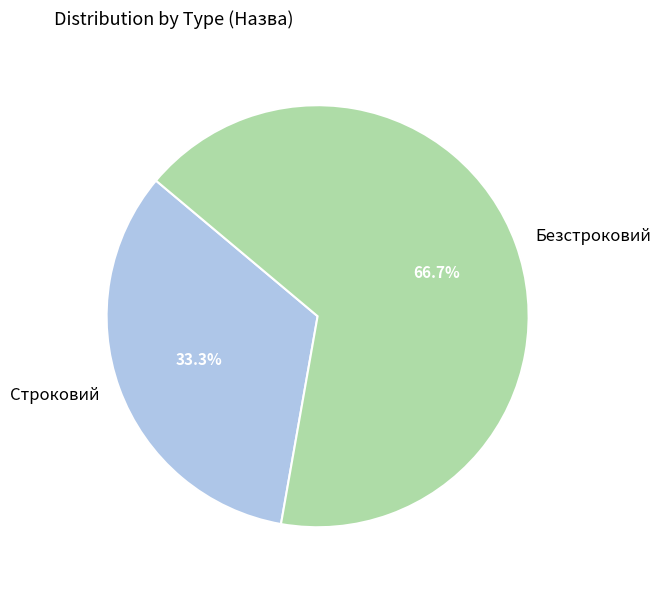

What percentage do Безстроковий and Строковий together represent?

100.0%